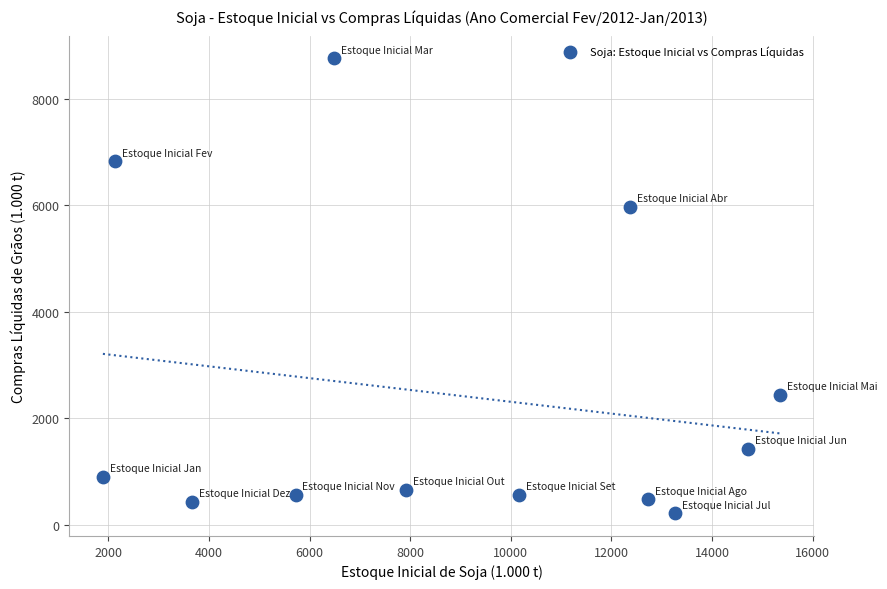

What Y value in the scatter plot is closest to 4486?

5967.2